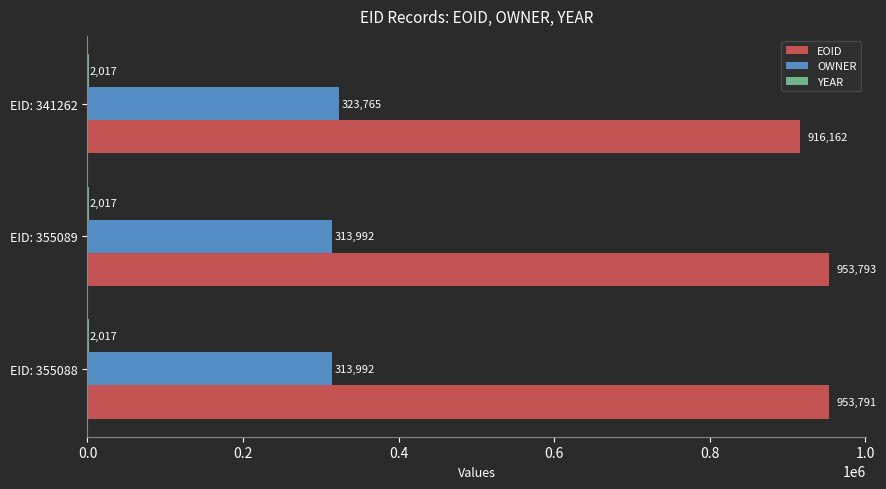

Which series changed the most between EID: 355088 and EID: 355089?

EOID